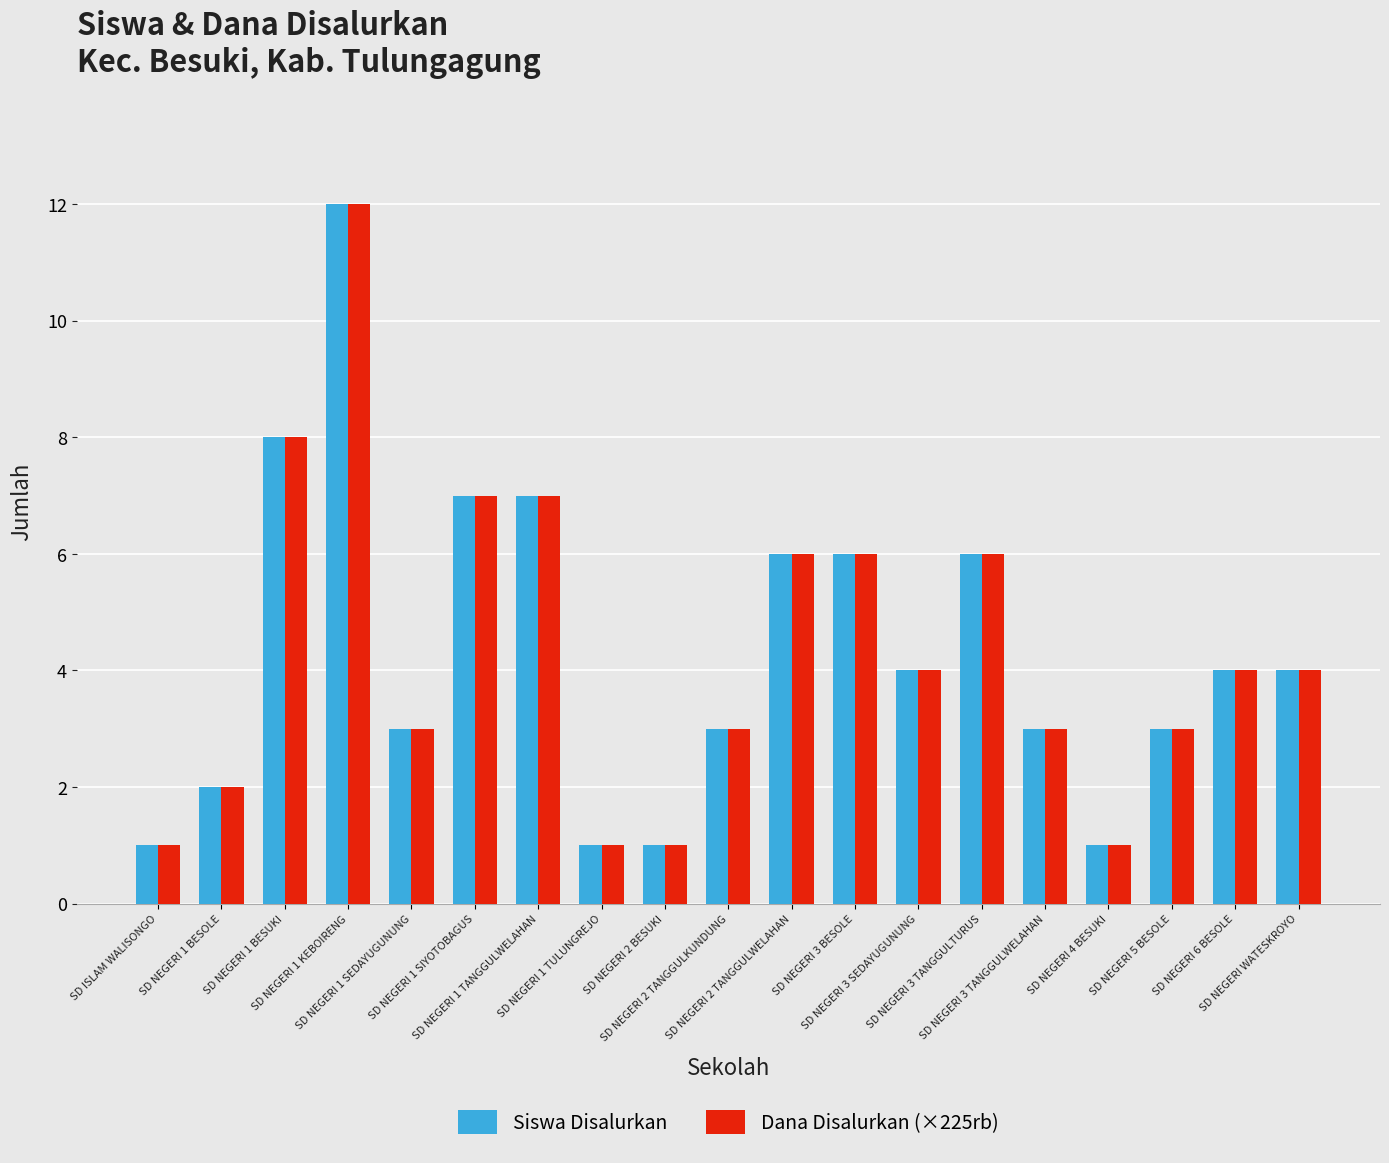

Where does the Siswa Disalurkan series first go above 4?

SD NEGERI 1 BESUKI